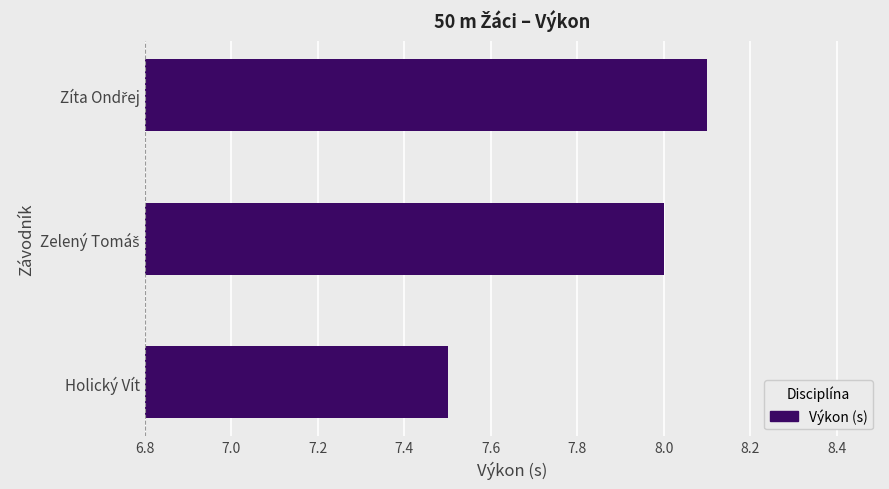

What is the minimum value shown in the chart?

7.5